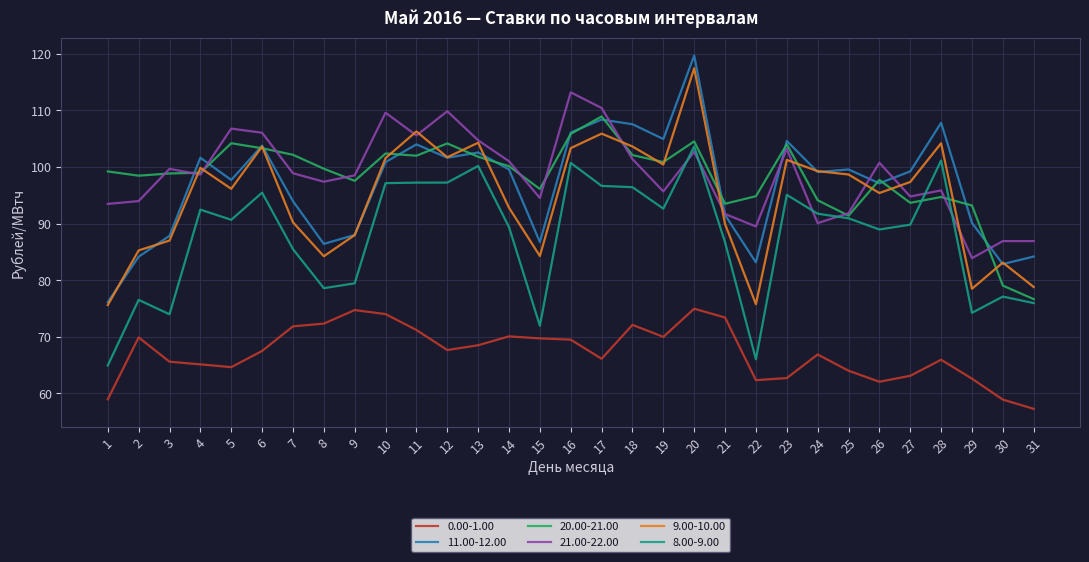

True or false: 0.00-1.00 and 8.00-9.00 cross at least once.

False